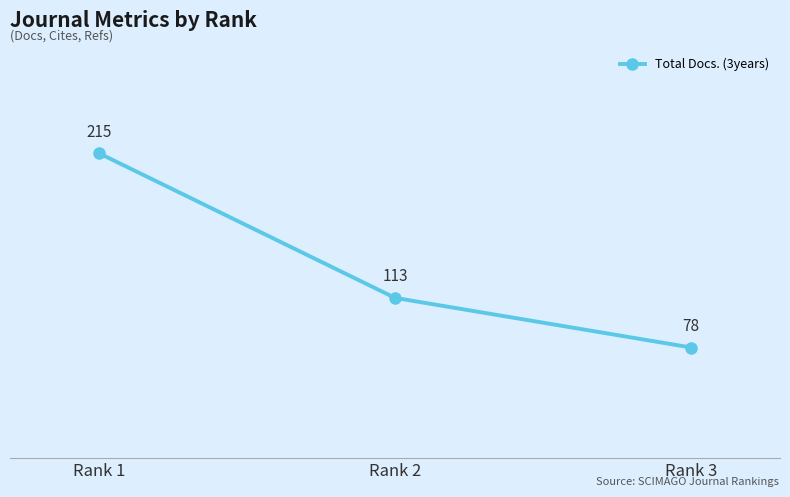

What is the value of the 2nd point from the left?

113